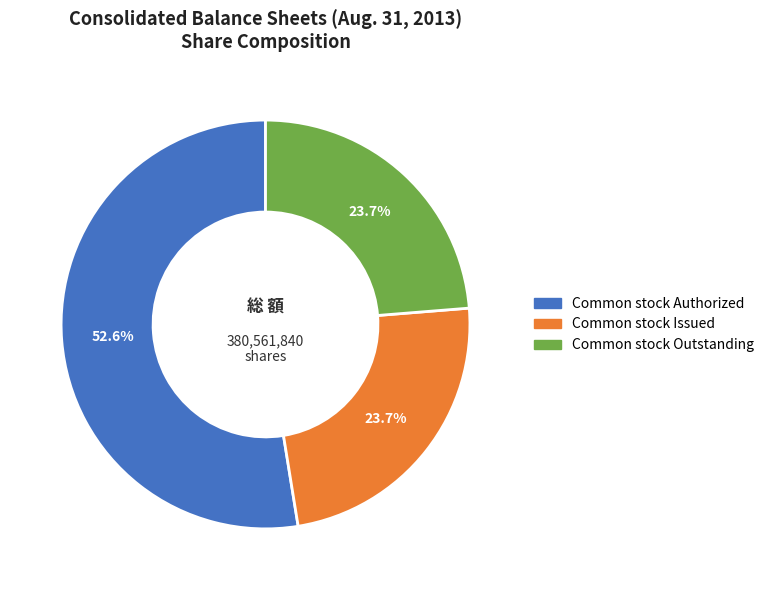

Is there a majority slice in this chart?

Yes